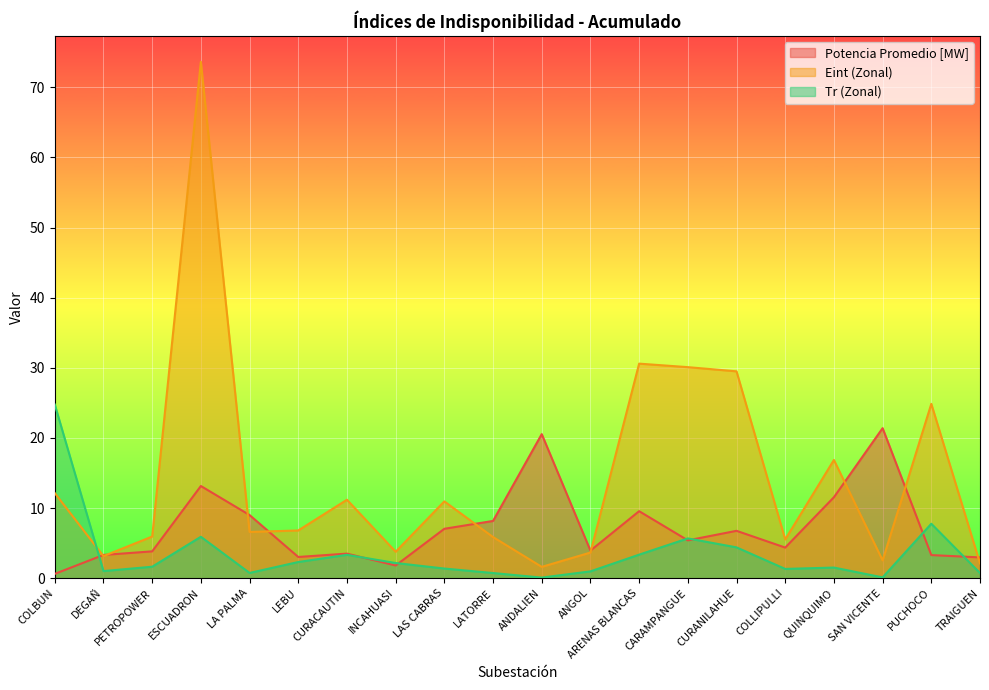

What is the label of the 11th point from the left?

ANDALIEN